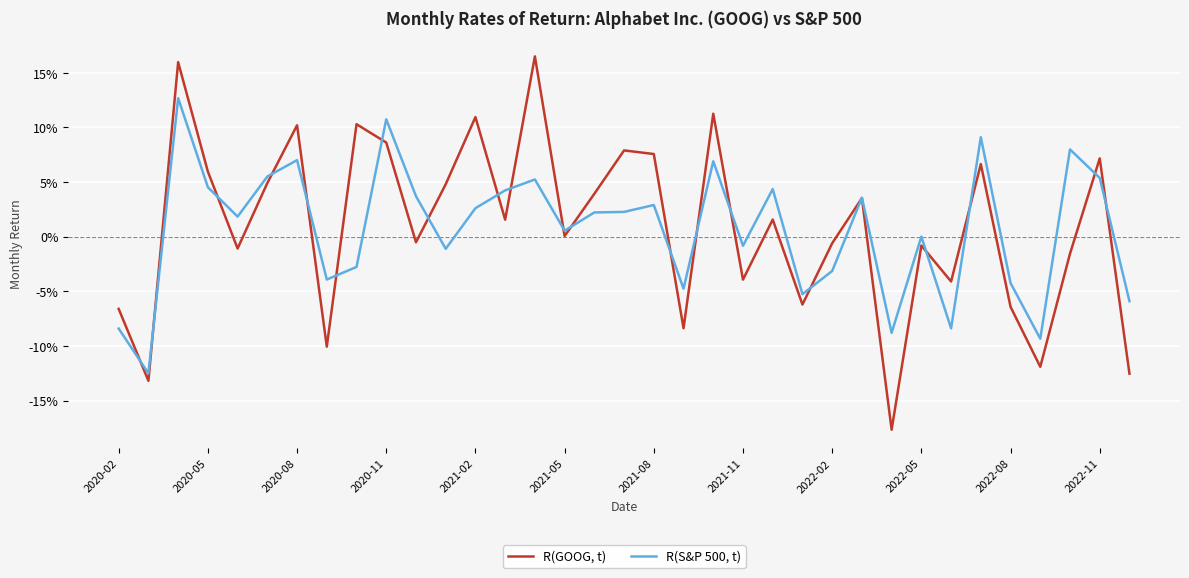

Does the chart have visible grid lines?

Yes